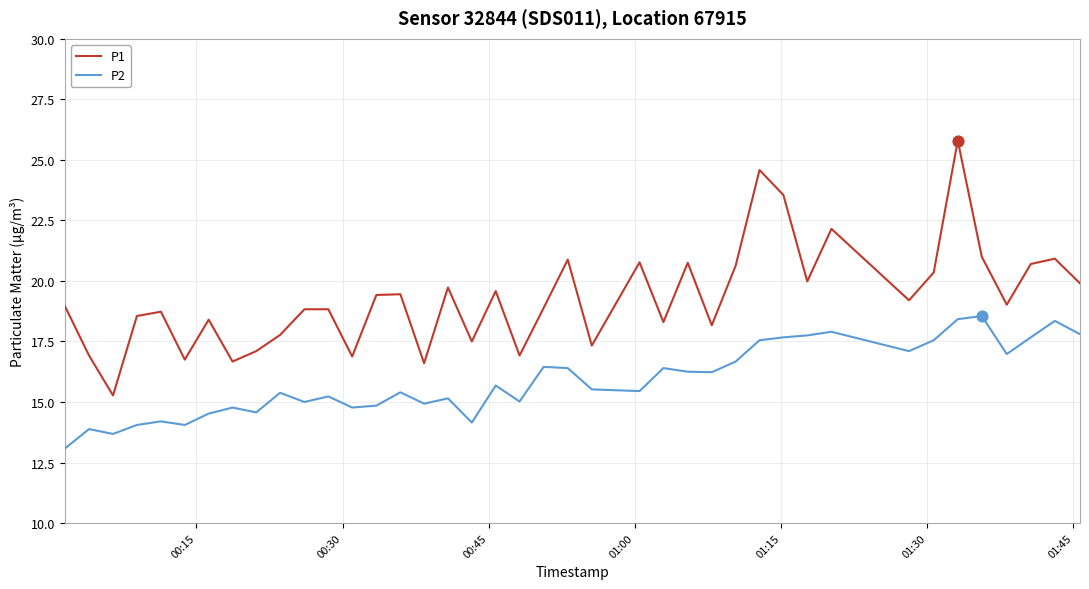

Which series has the largest total across all categories?

P1